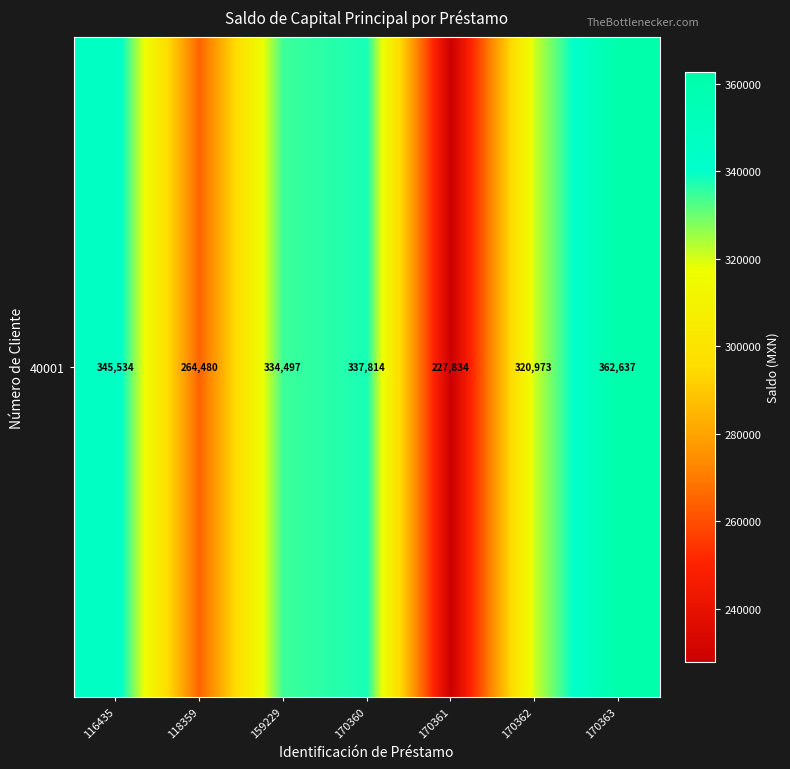

Count the number of data series in this chart.

1